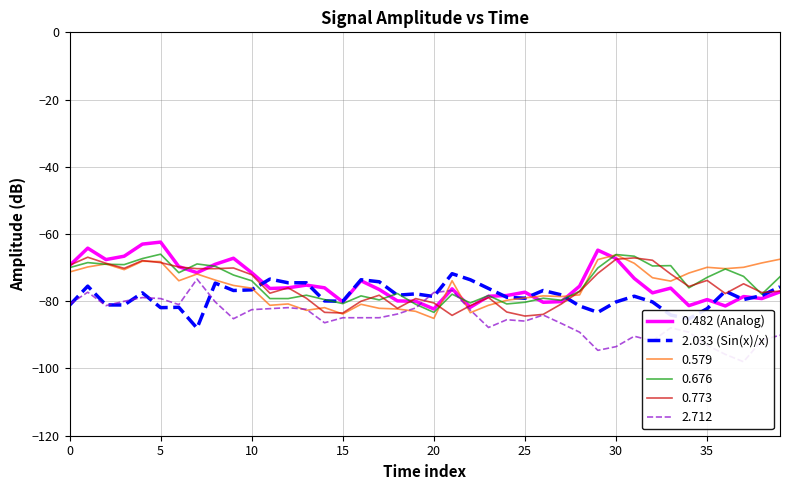

How many intersections are there between 0.482 (Analog) and 2.033 (Sin(x)/x)?

9